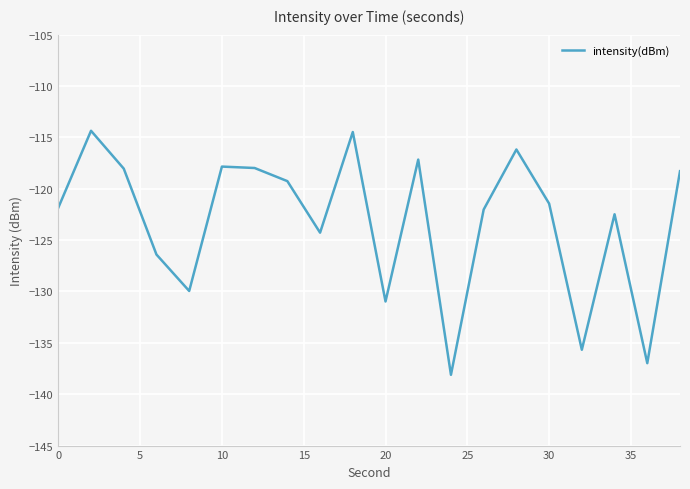

What is the difference between the maximum and minimum values?

23.8